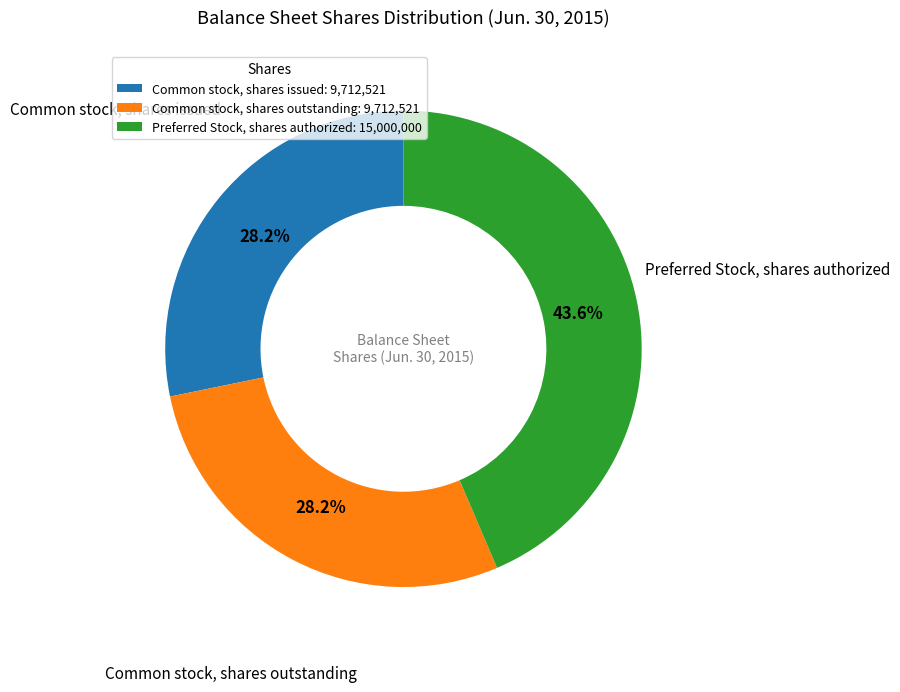

What percentage is NOT represented by Common stock, shares issued?

71.8%